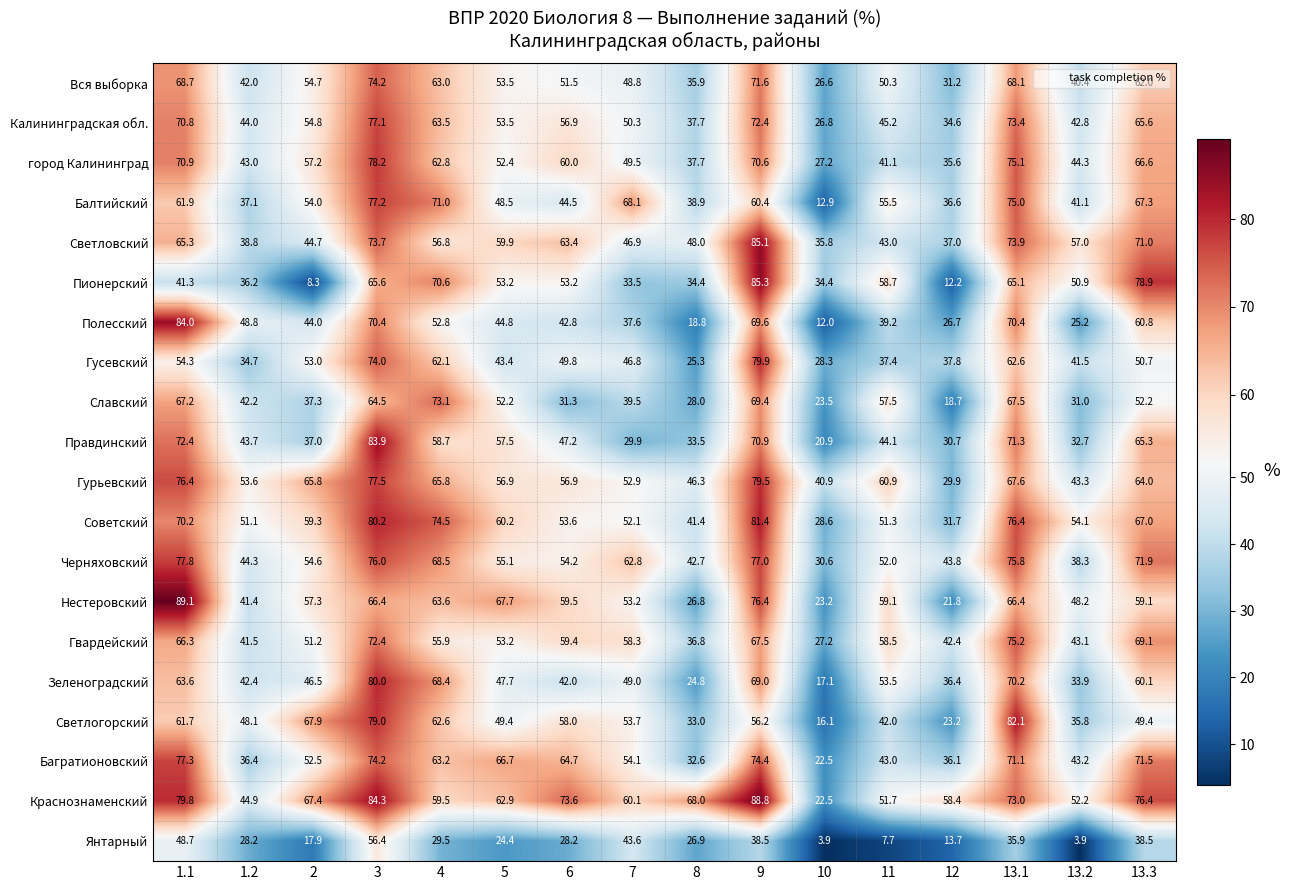

Count the number of data series in this chart.

20